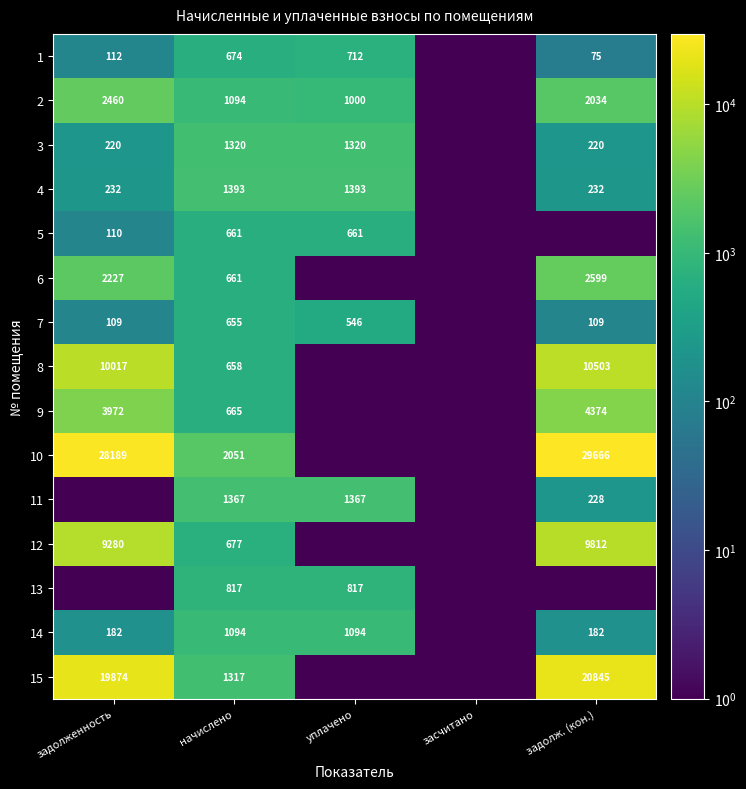

What is the sum of the 4 values at уплачено and начислено?

2786.0